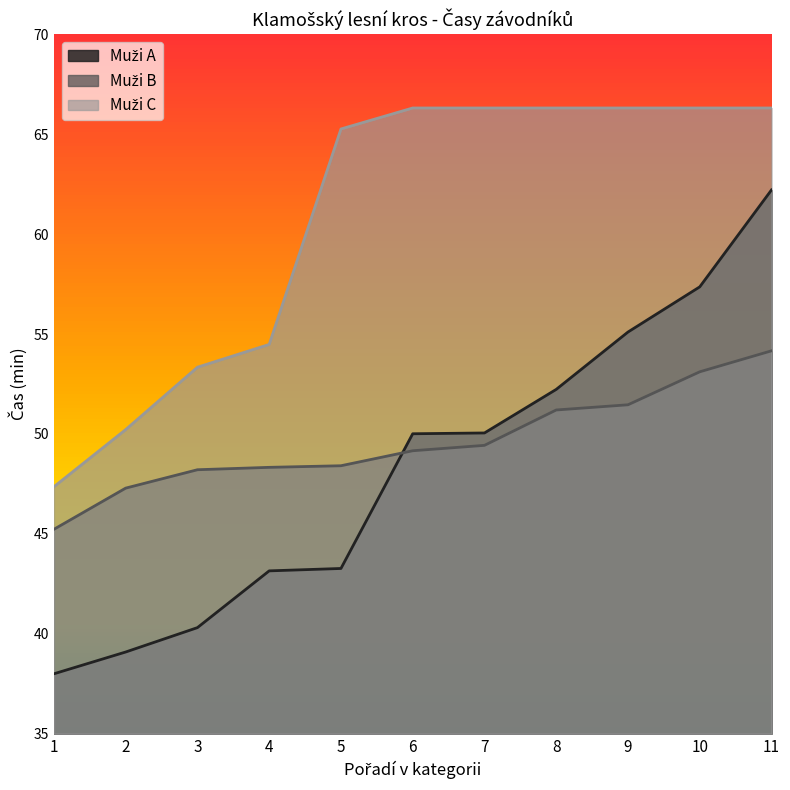

What is the value of the Muži A point at the 5th from the left?

43.3